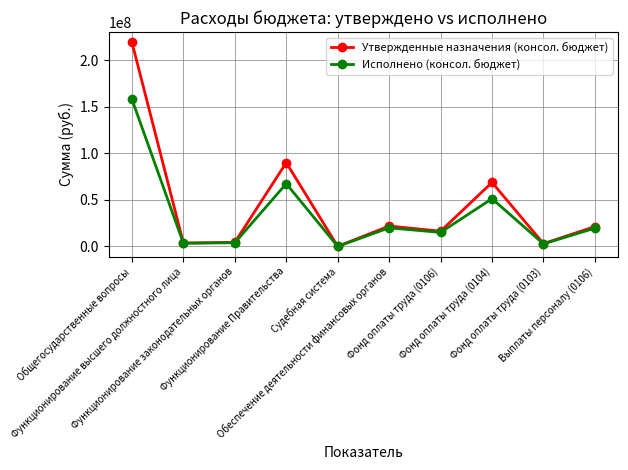

List the series in order of their peak value, highest first.

Утвержденные назначения (консол. бюджет), Исполнено (консол. бюджет)